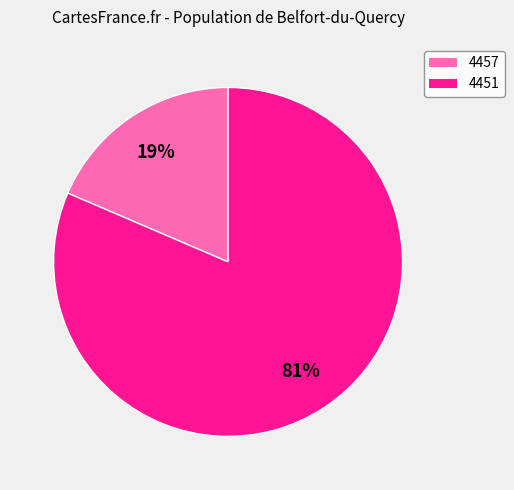

Is it true that 4451 is 90% of the pie?

False